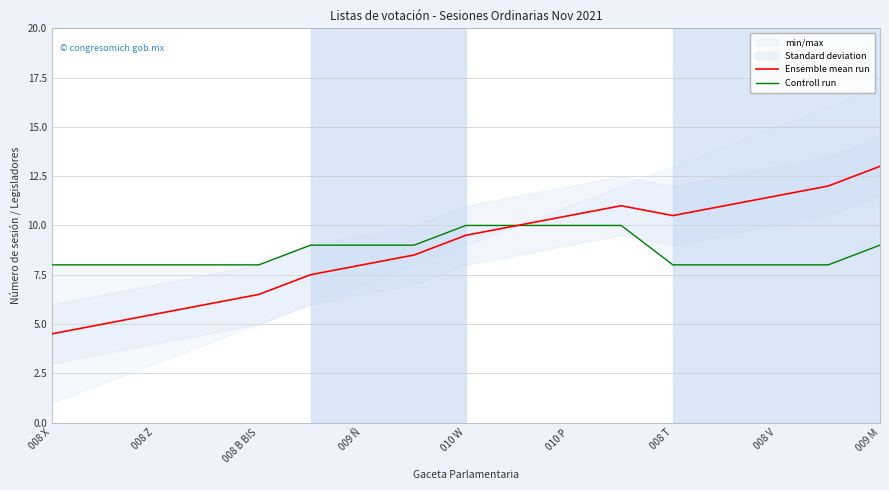

True or false: Ensemble mean run and Controll run cross at least once.

False